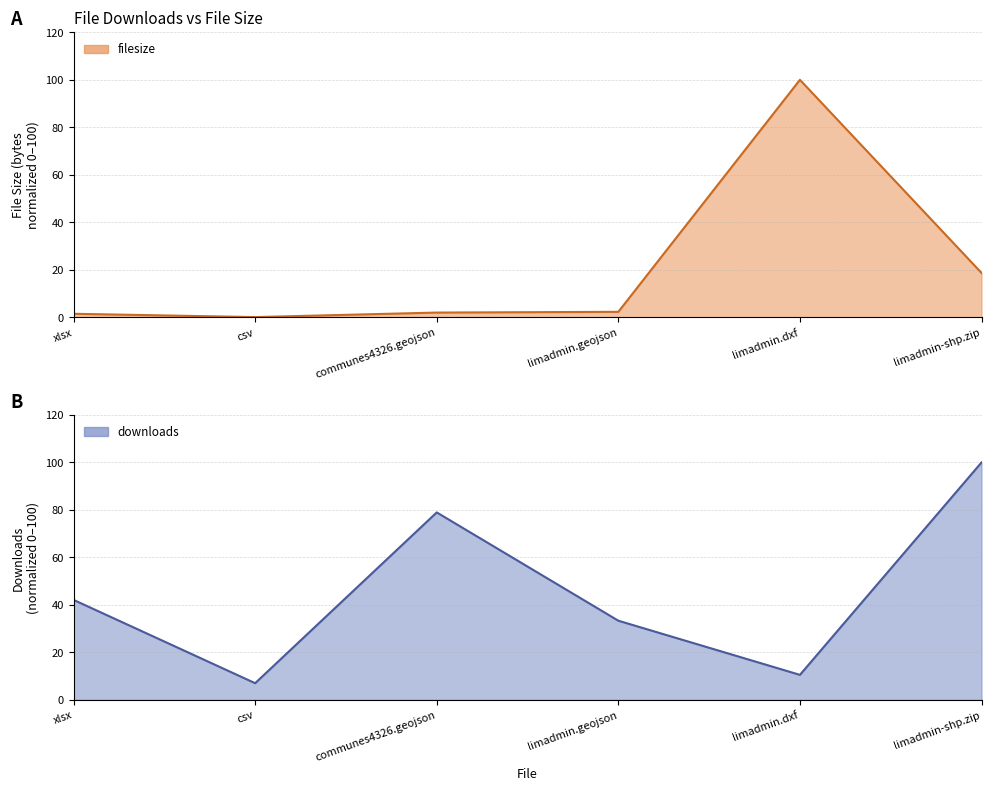

What is the difference between the maximum and second lowest values in the downloads series?

89.5